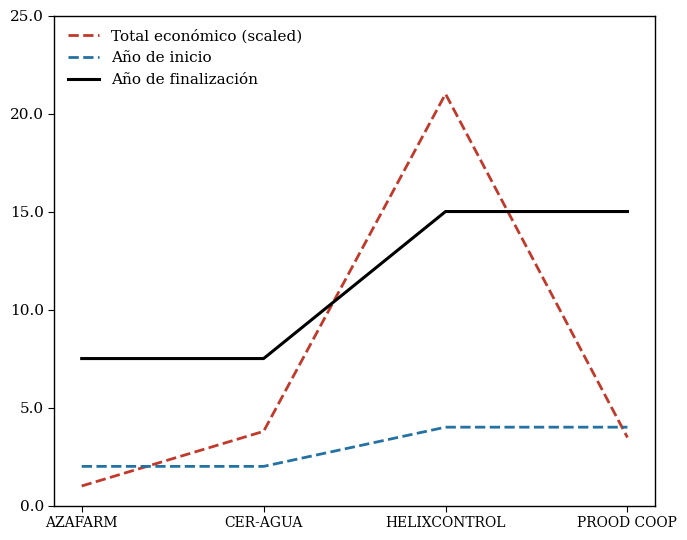

Is it true that Total económico (scaled) equals 5.2 at PROOD COOP?

False